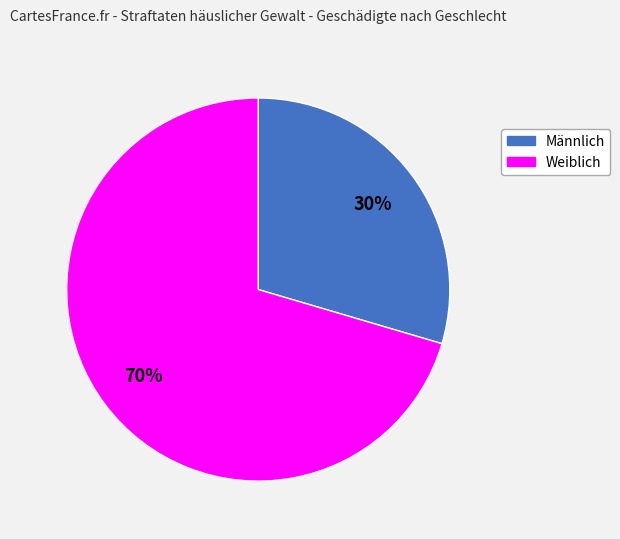

Count the number of slices in the pie.

2